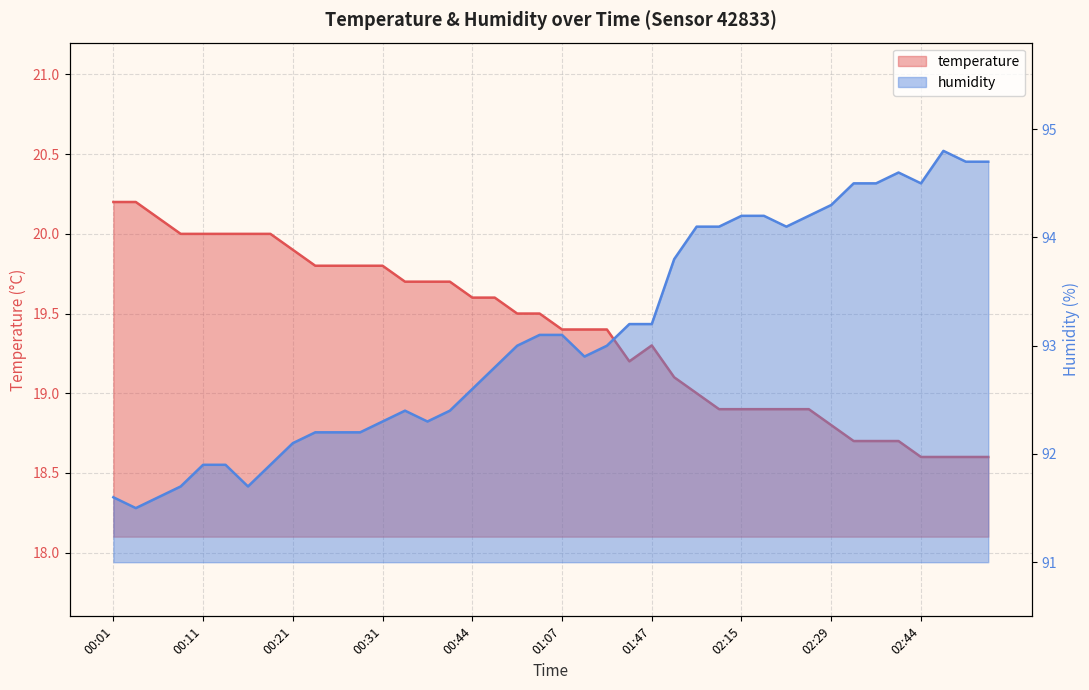

What is the sum of all humidity values?

3724.1